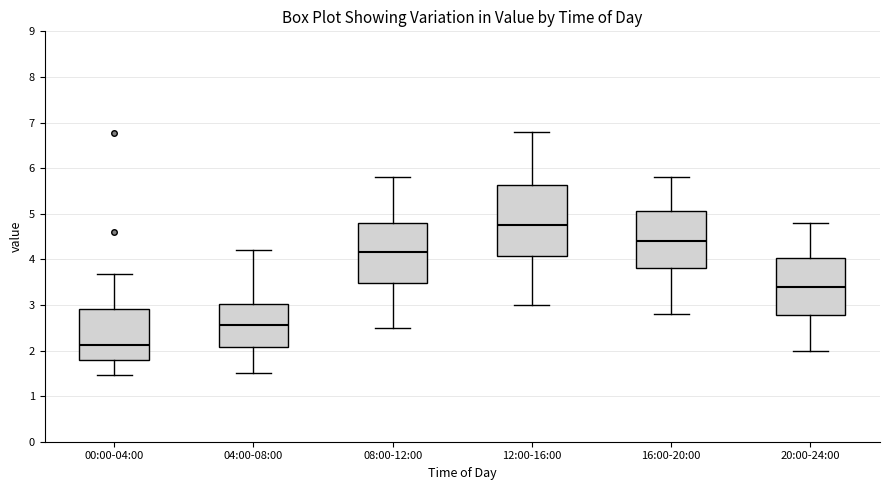

Reading left to right, transcribe this box plot: for each box, give where its median line is, the range the box spans, and where its two whiskers end, as read against the y-axis. The values are not printed on the chart, so give them approximately, as read against the axis.

00:00-04:00: median 2.1, box 1.8 to 2.9, whiskers 1.5 to 3.7
04:00-08:00: median 2.6, box 2.1 to 3.0, whiskers 1.5 to 4.2
08:00-12:00: median 4.2, box 3.5 to 4.8, whiskers 2.5 to 5.8
12:00-16:00: median 4.8, box 4.1 to 5.6, whiskers 3.0 to 6.8
16:00-20:00: median 4.4, box 3.8 to 5.1, whiskers 2.8 to 5.8
20:00-24:00: median 3.4, box 2.8 to 4.0, whiskers 2.0 to 4.8